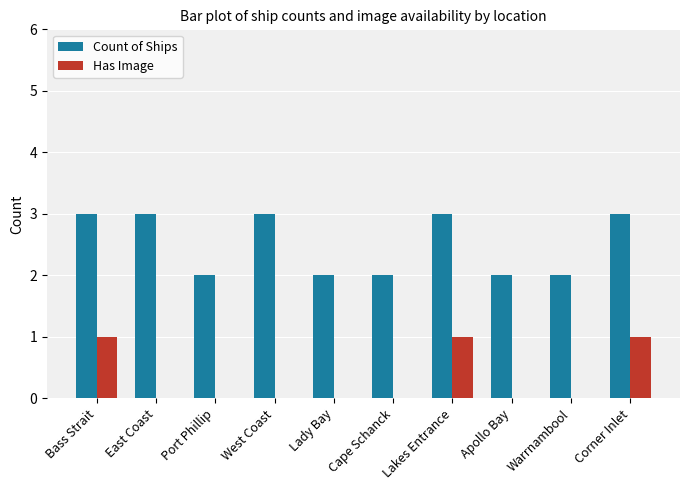

Are the bars horizontal?

No